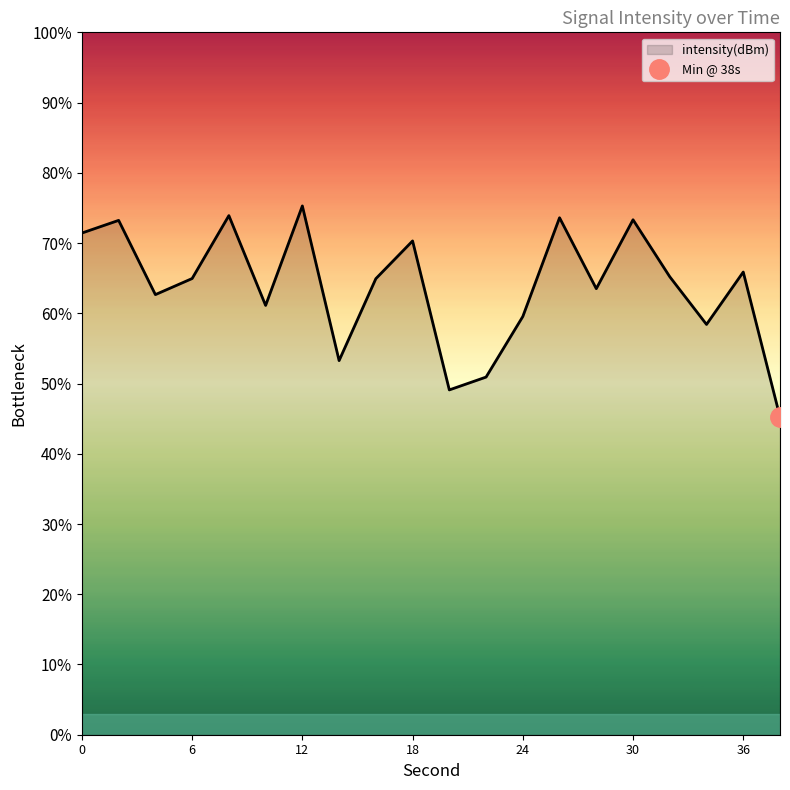

How many interior local valleys (lower than both neighbors) does the data have?

6